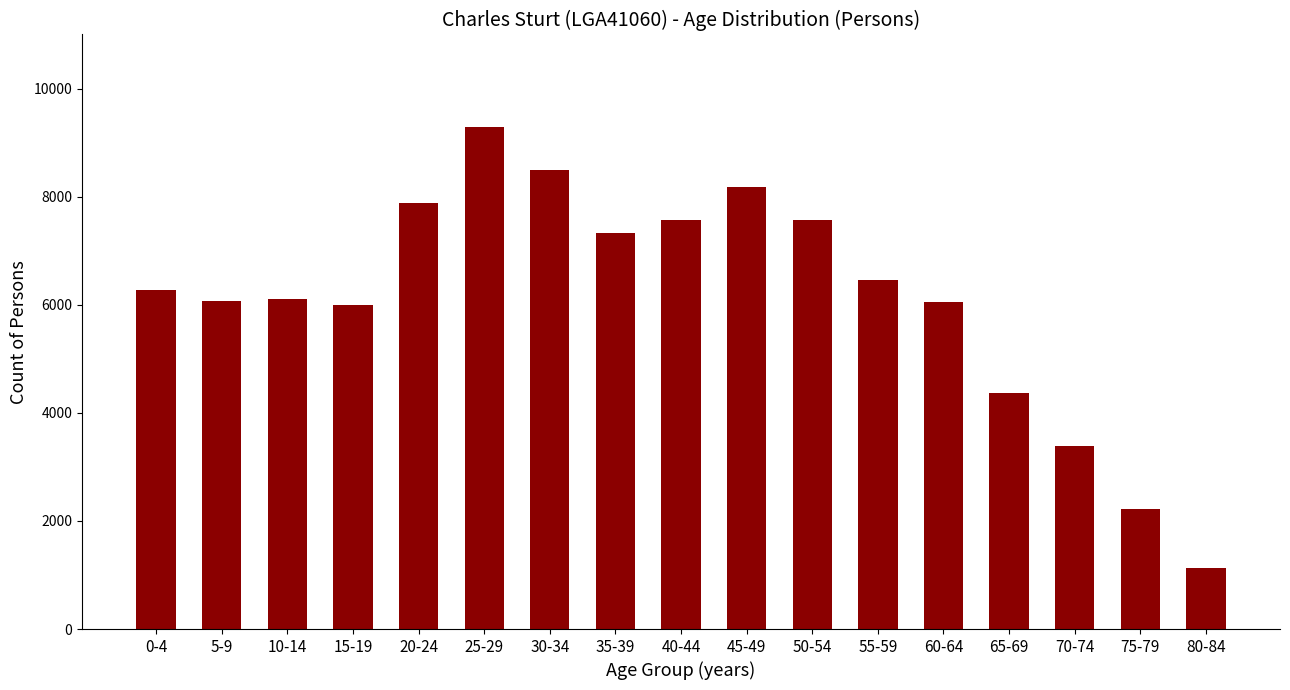

True or false: the data shows 6053 at 60-64.

True